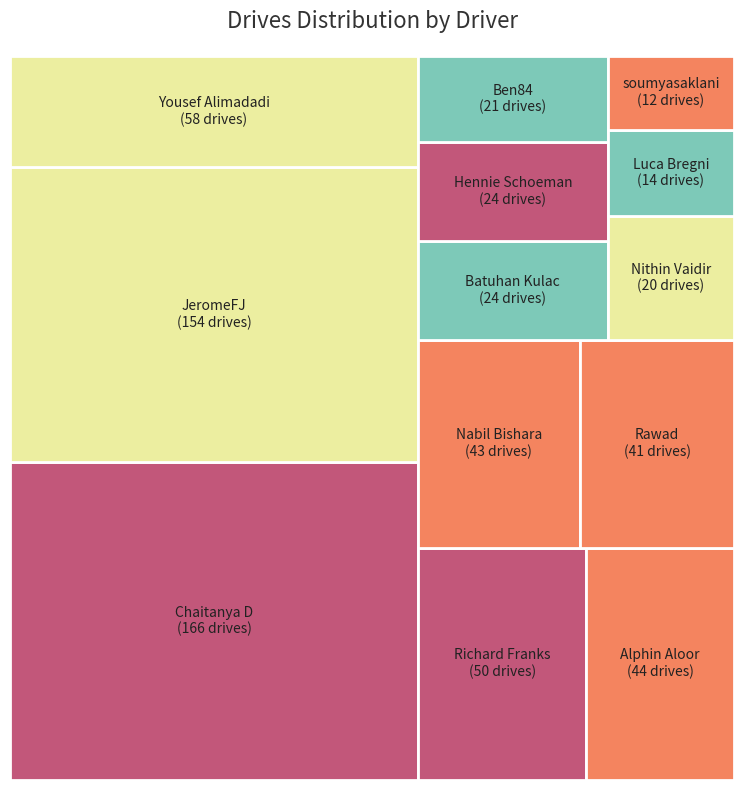

What percentage is the Hennie Schoeman slice, to the nearest percent?

4%